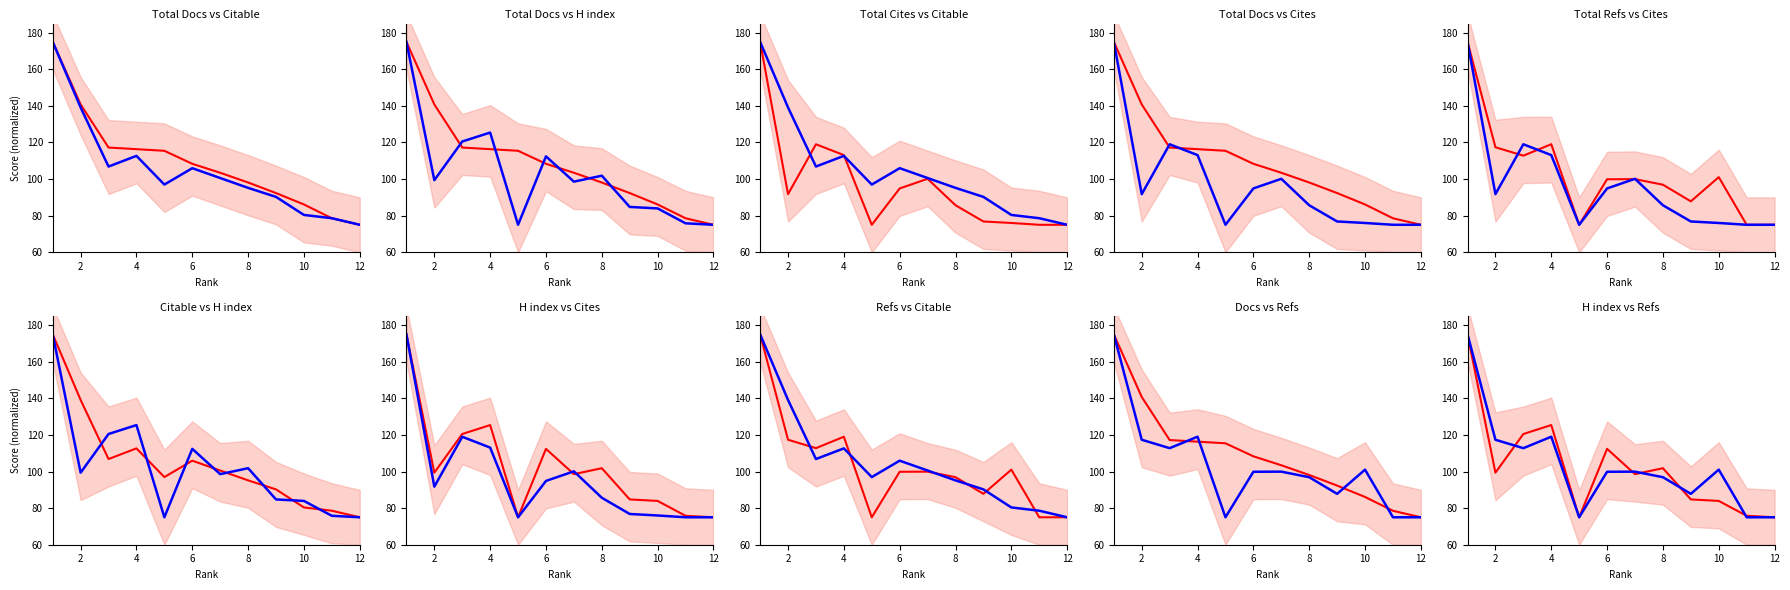

What is the value of the H index point at the 10th from the left?

83.9